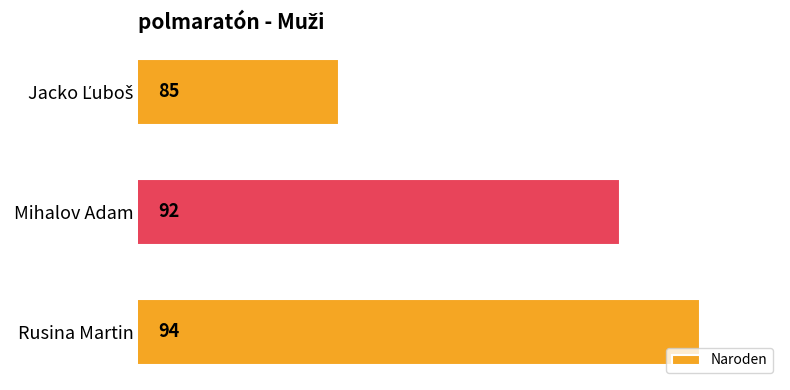

Reading top to bottom, list all the values displayed in this chart.

85	92	94